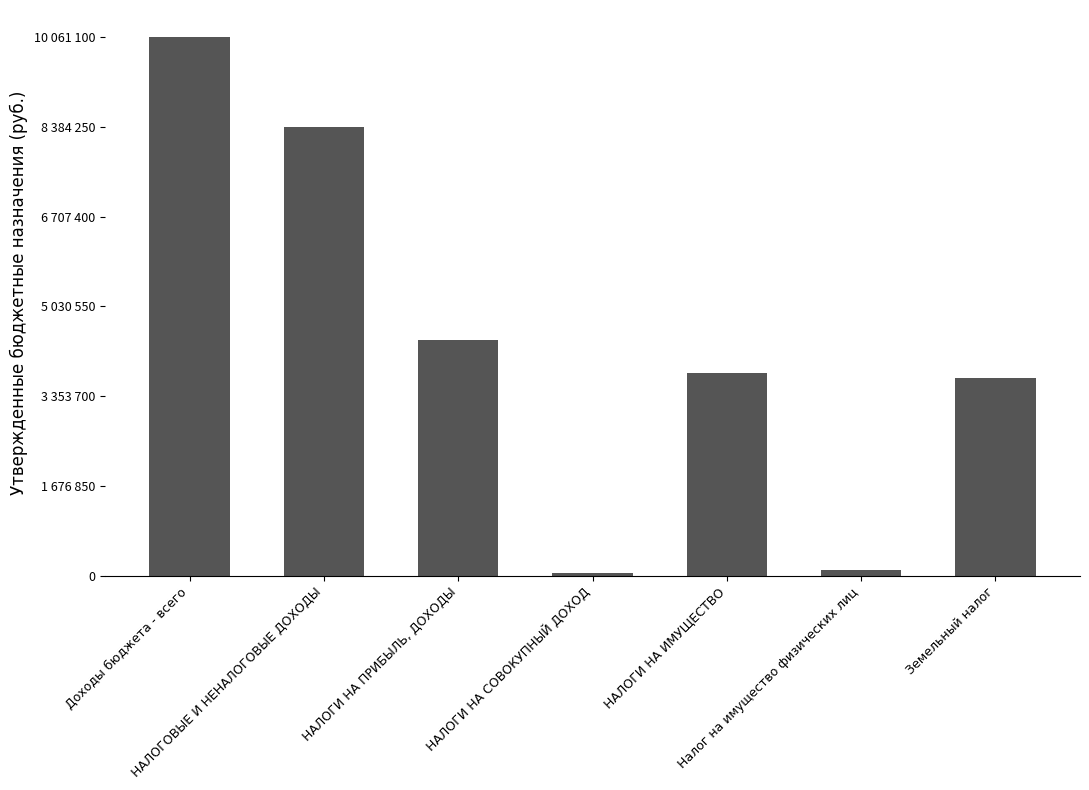

Are the bars horizontal?

No